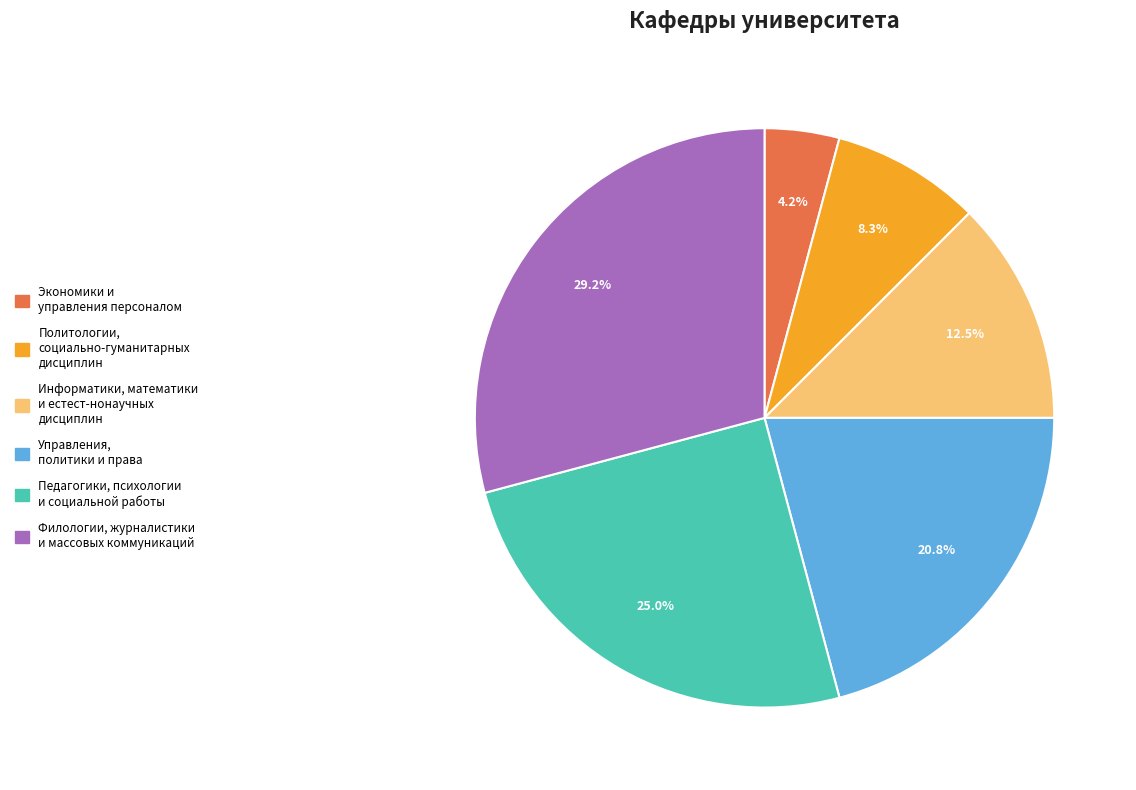

Is there any slice that represents more than half of the pie?

No